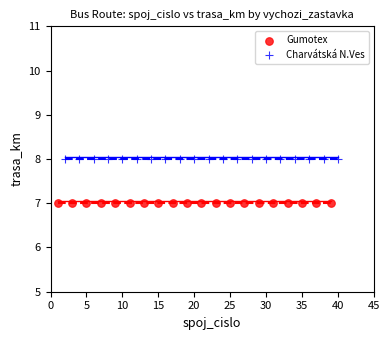

Which series reaches the maximum Y coordinate?

Charvátská N.Ves